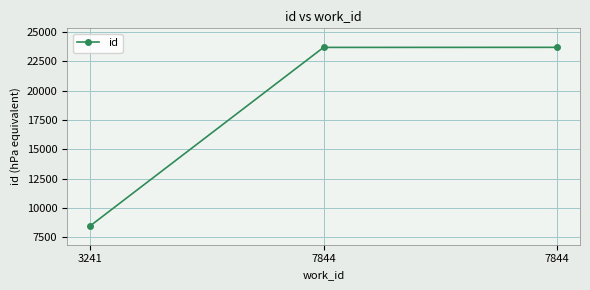

Is it true that the value at 3241 is 8493?

True